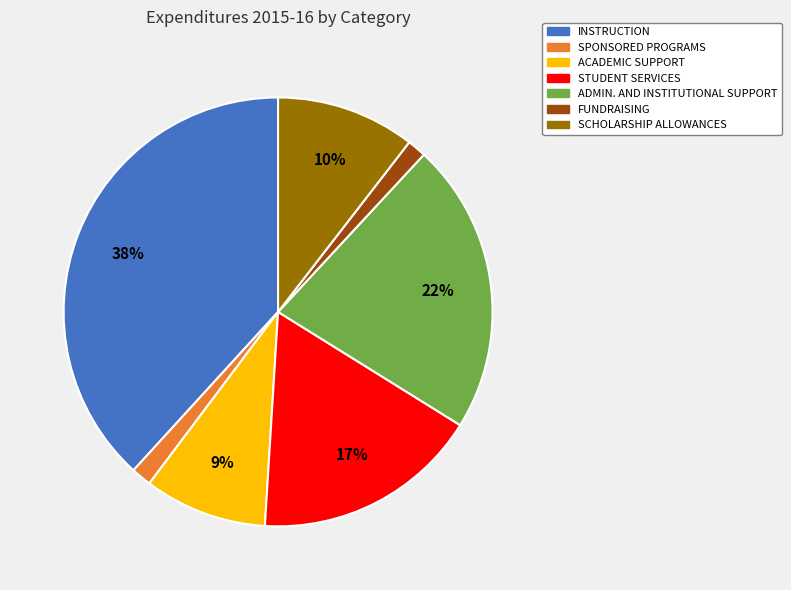

Is there a majority slice in this chart?

No